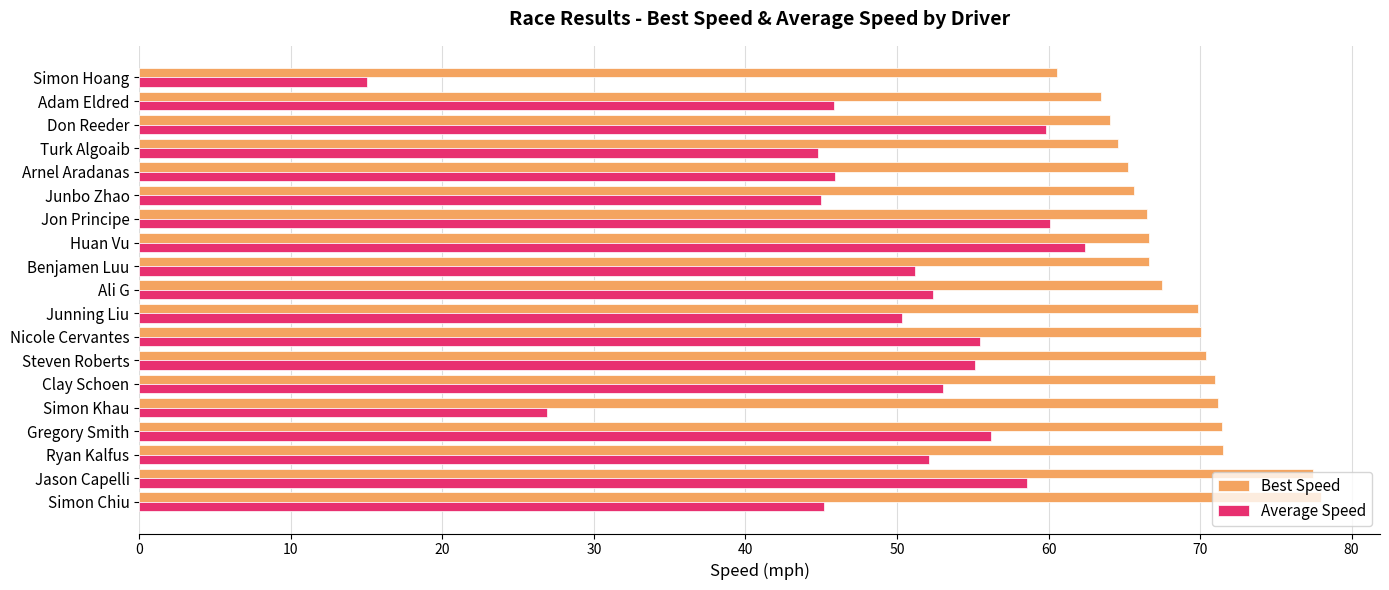

At how many categories does at least one series exceed 28?

19